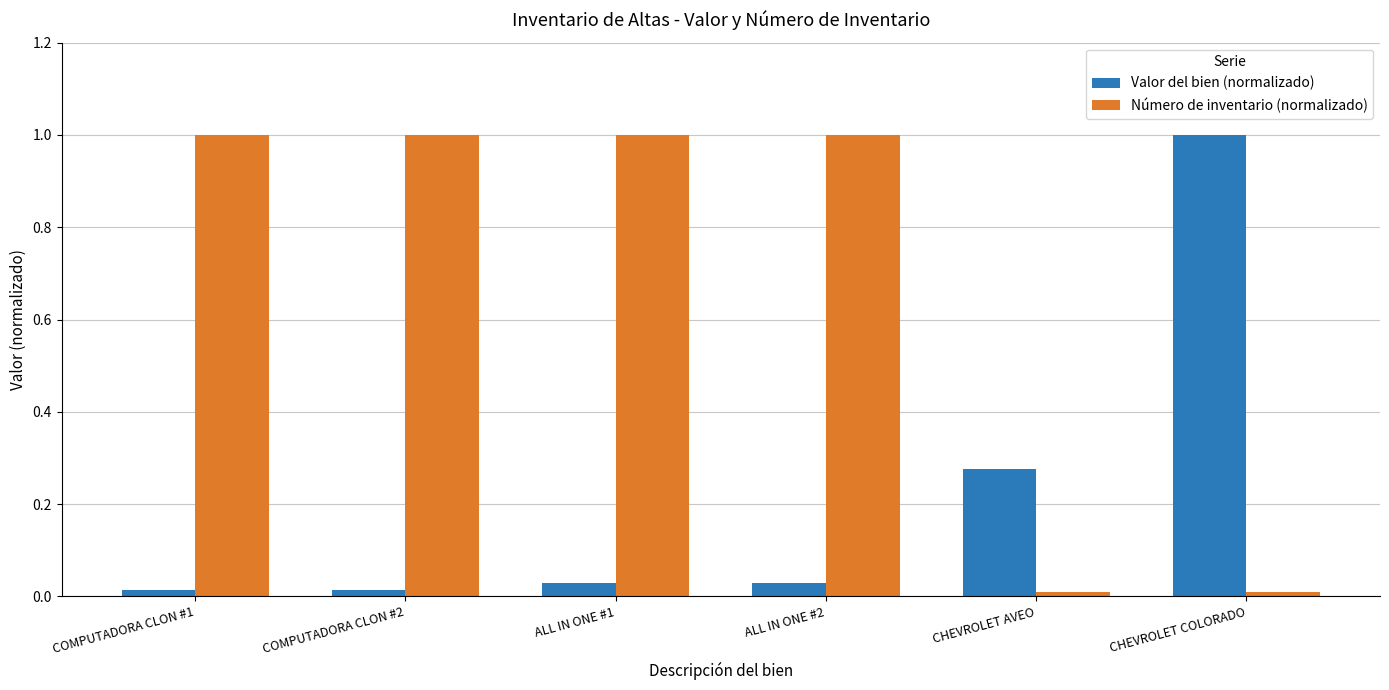

What is the difference between the Valor del bien (normalizado) values at CHEVROLET COLORADO and CHEVROLET AVEO?

0.7